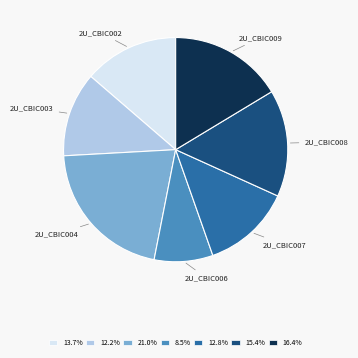

Does any single category account for the majority?

No